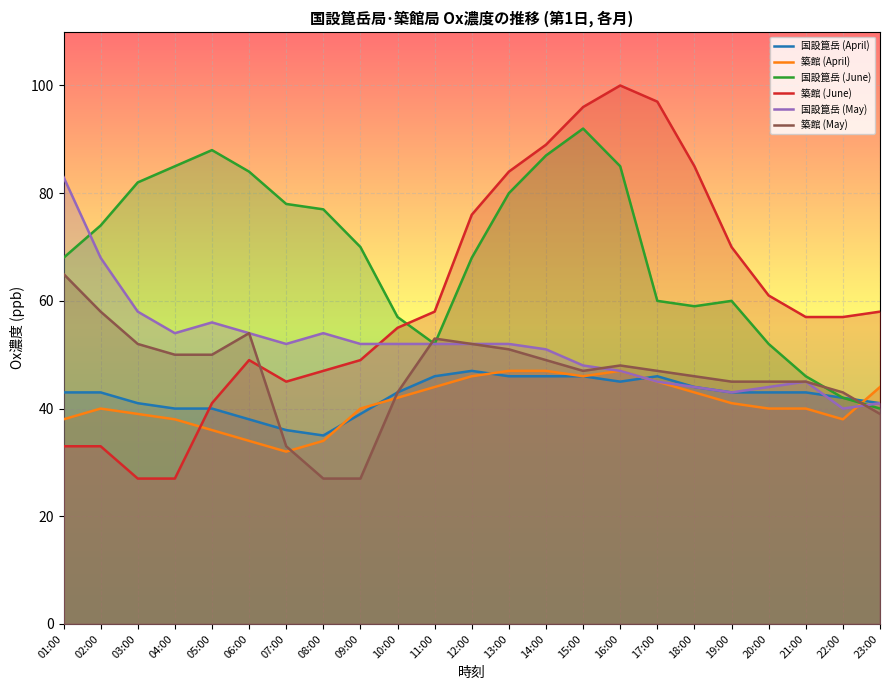

How many series are shown in this chart?

6